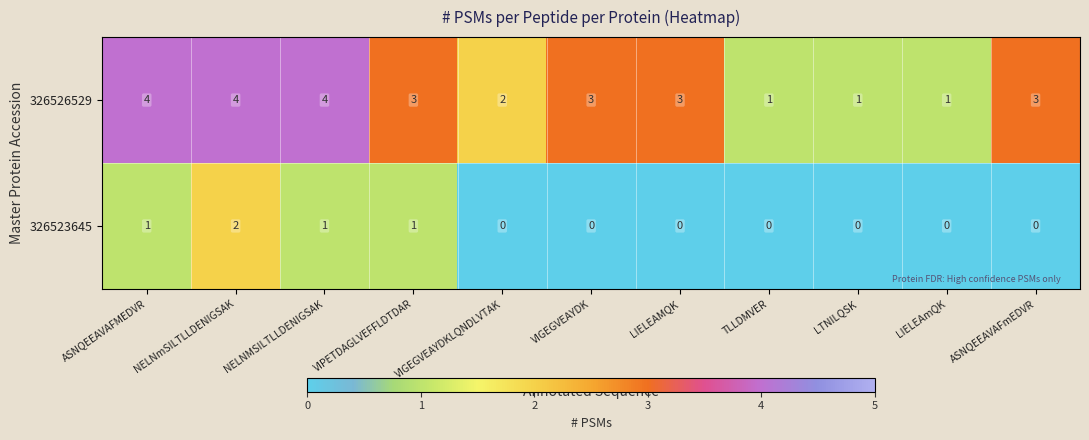

Rank the series by their maximum value, from highest to lowest.

326526529, 326523645